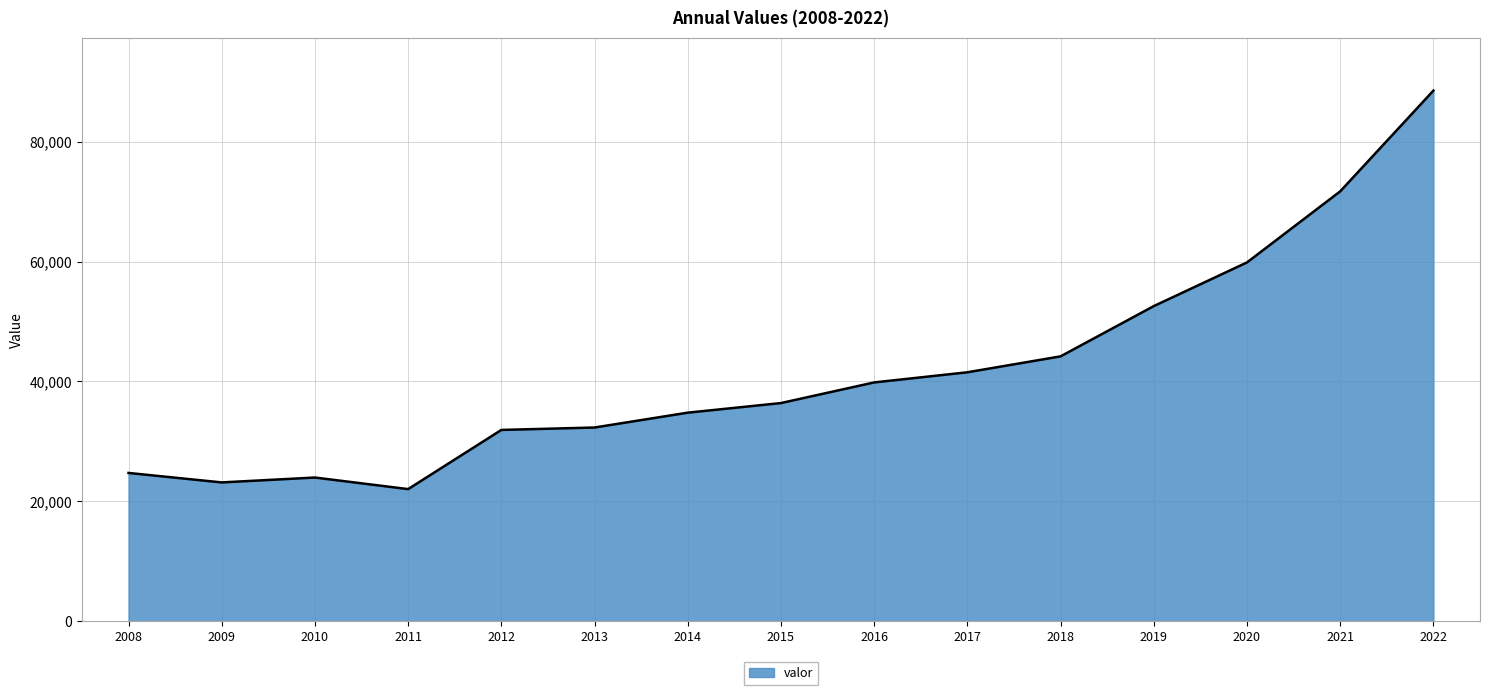

What value does the data have at 2009, to the nearest 50?

23150